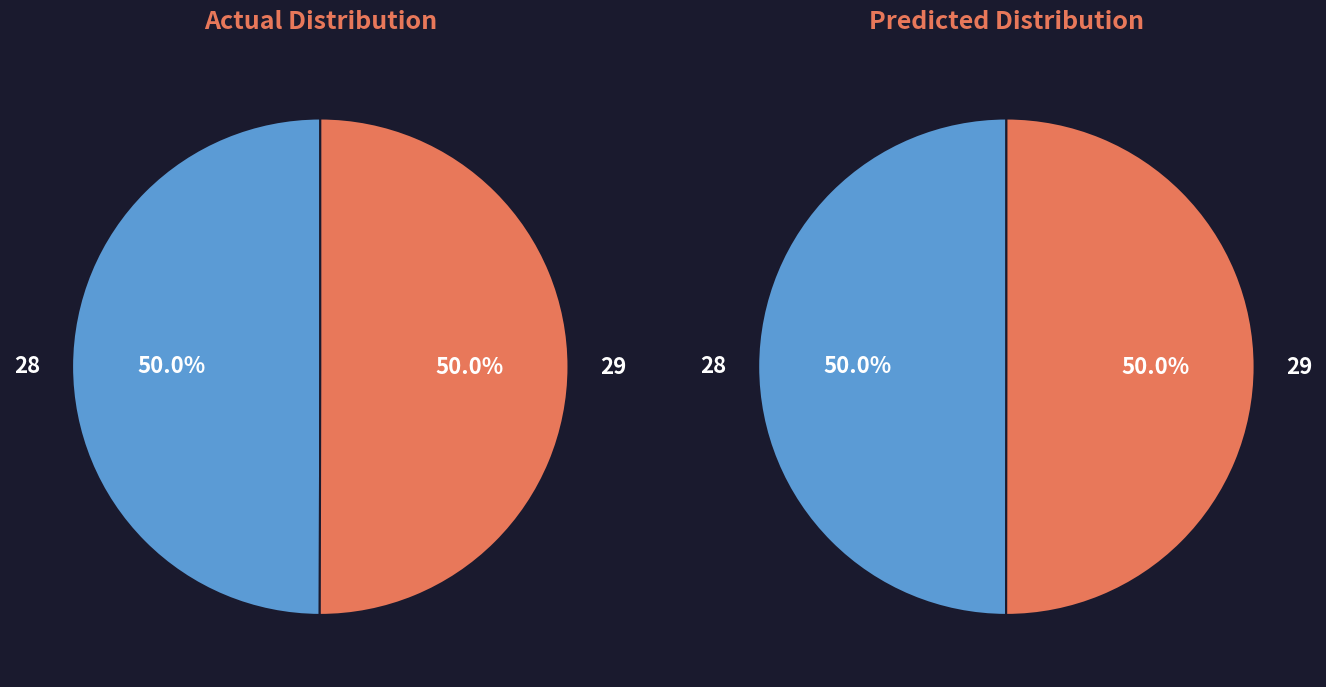

Is it true that Min_cycle_28 is 50% of the pie?

True